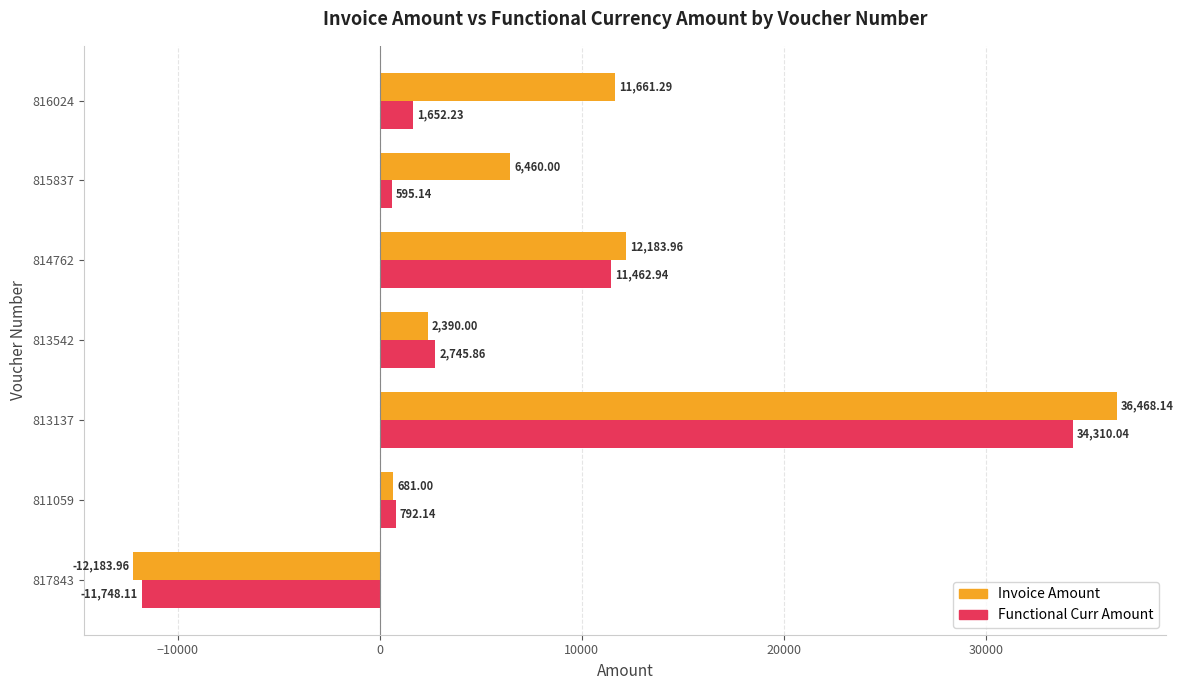

What is the spread (max minus min) of values at 816024?

10009.1